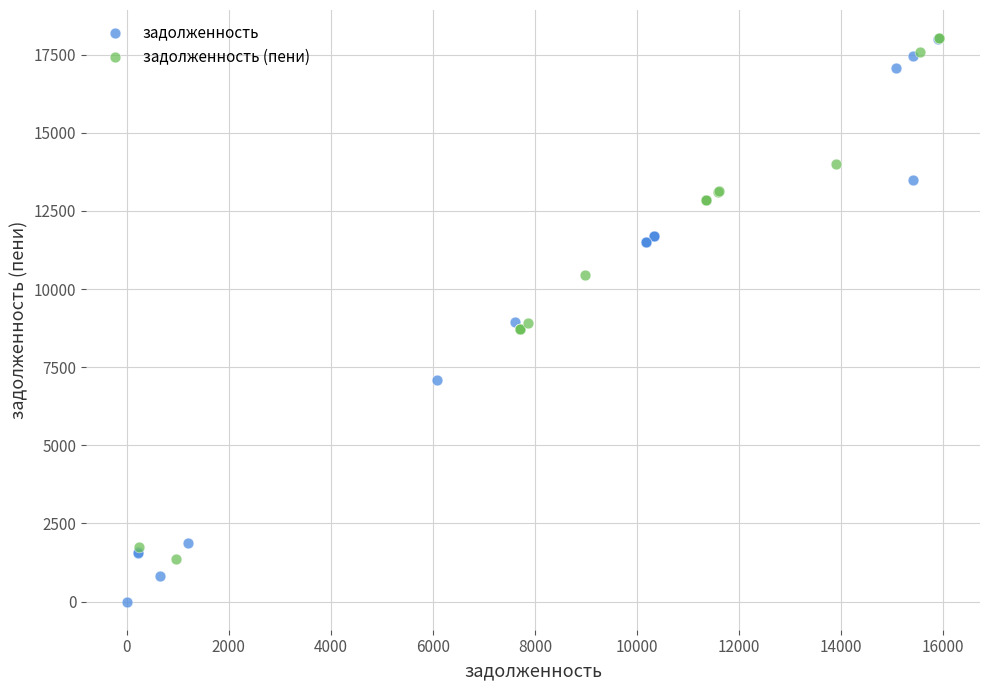

Which series has the widest spread of Y values?

задолженность